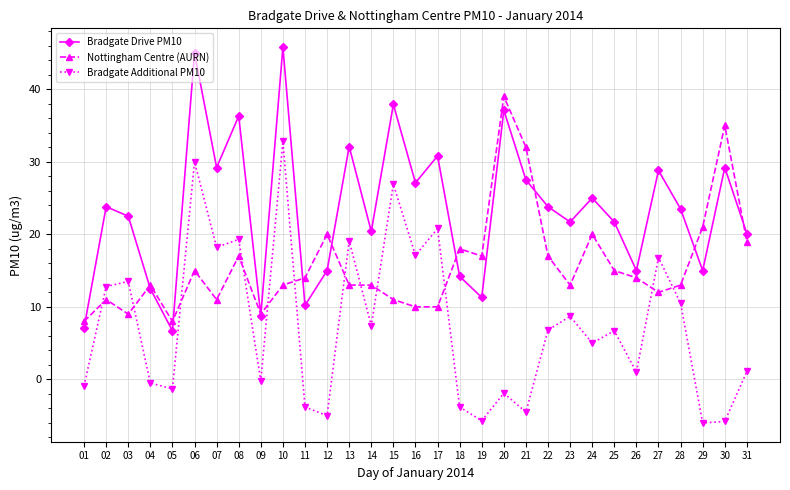

True or false: Bradgate Drive PM10 and Bradgate Additional PM10 intersect in this chart.

False